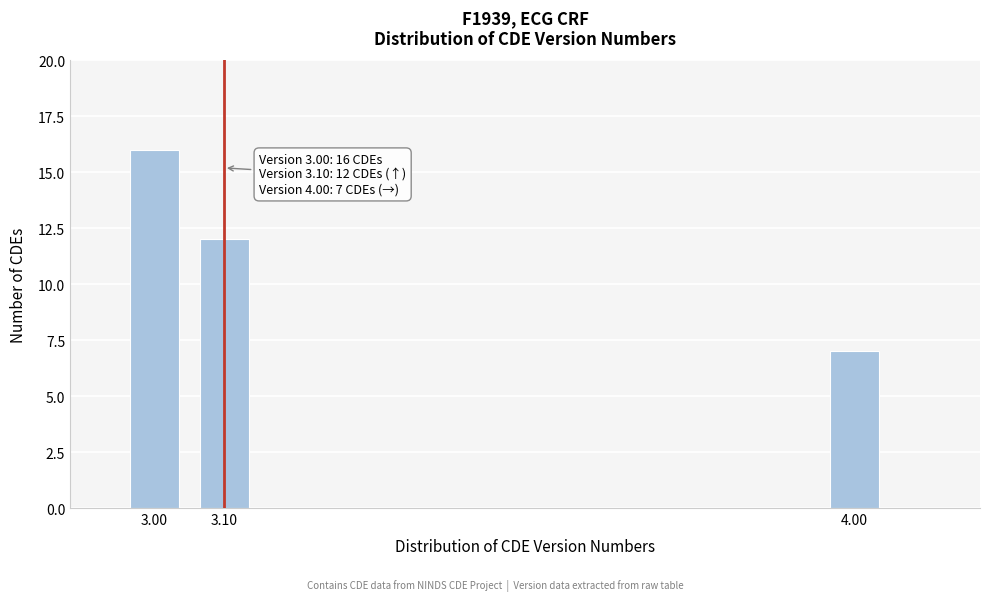

Reading left to right, transcribe all the data shown in this chart.

3.00=16	3.10=12	4.00=7